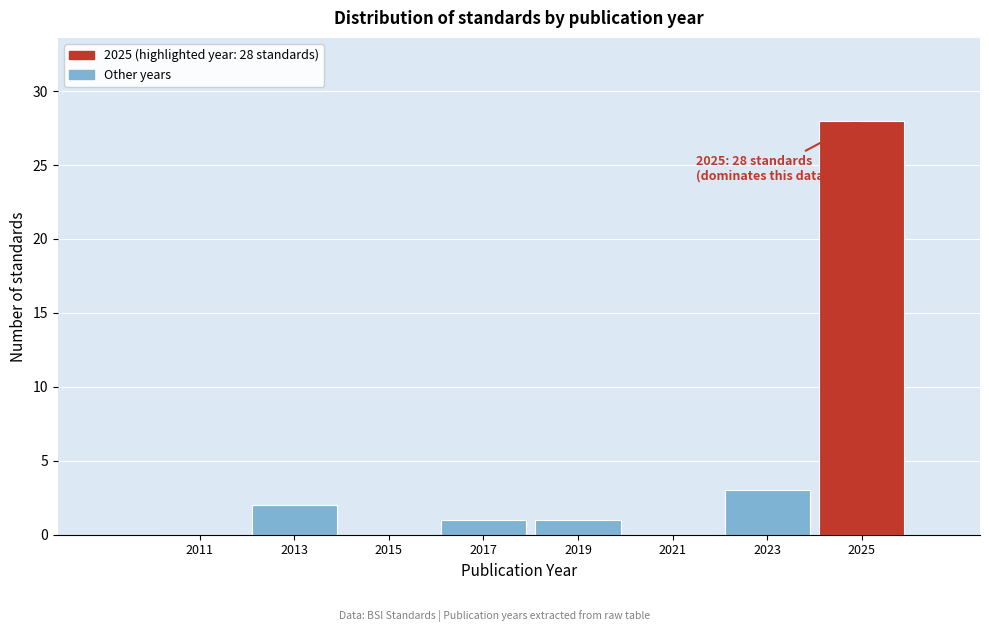

Reading right to left, transcribe all the data shown in this chart.

2025=28	2023=3	2021=0	2019=1	2017=1	2015=0	2013=2	2011=0